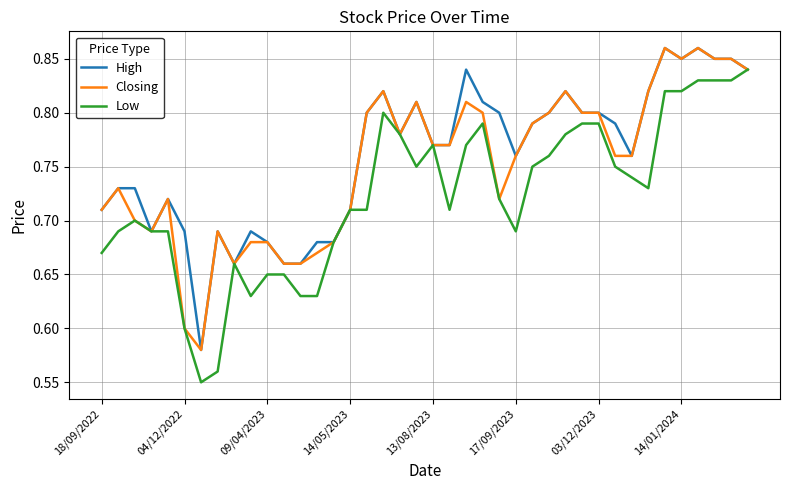

At how many categories does at least one series exceed 0?

40